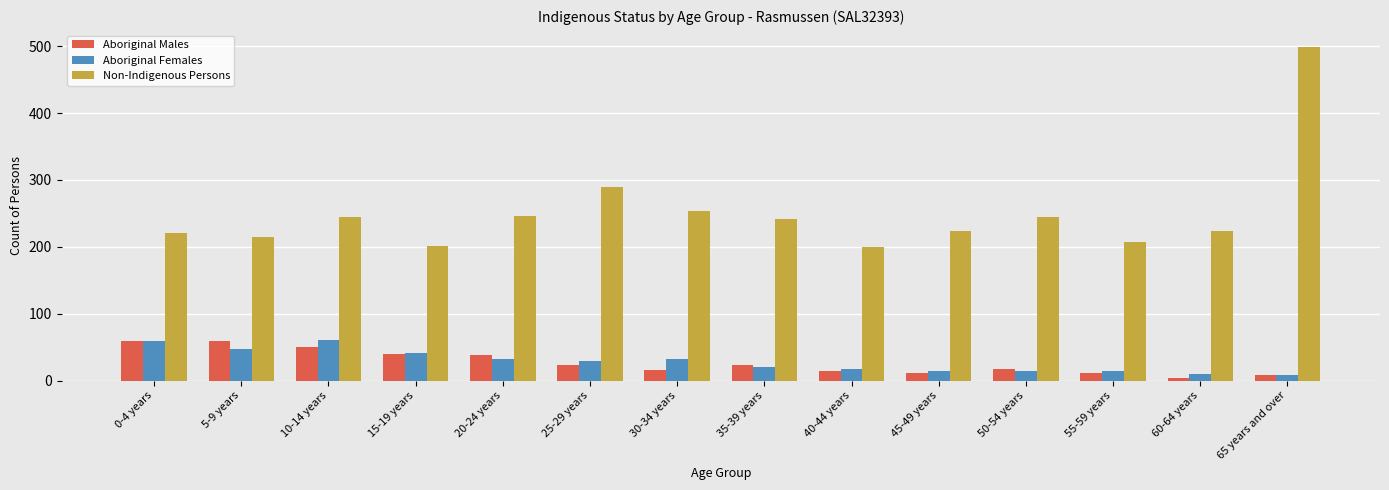

Which series has the largest total across all categories?

Non-Indigenous Persons